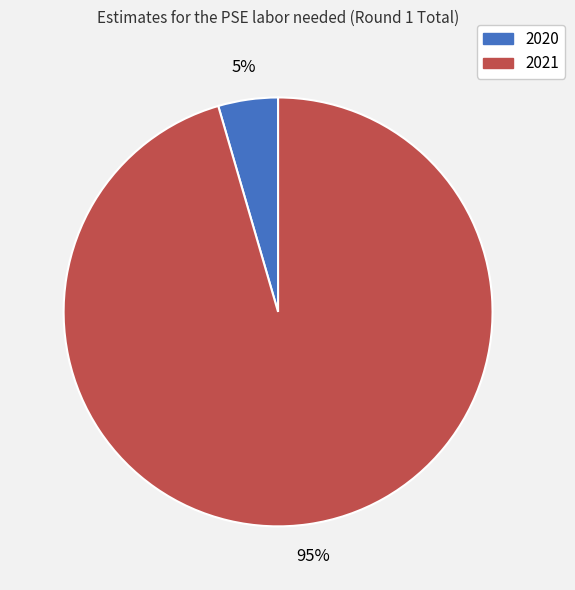

The 2021 slice represents 95% of the pie. True or false?

True